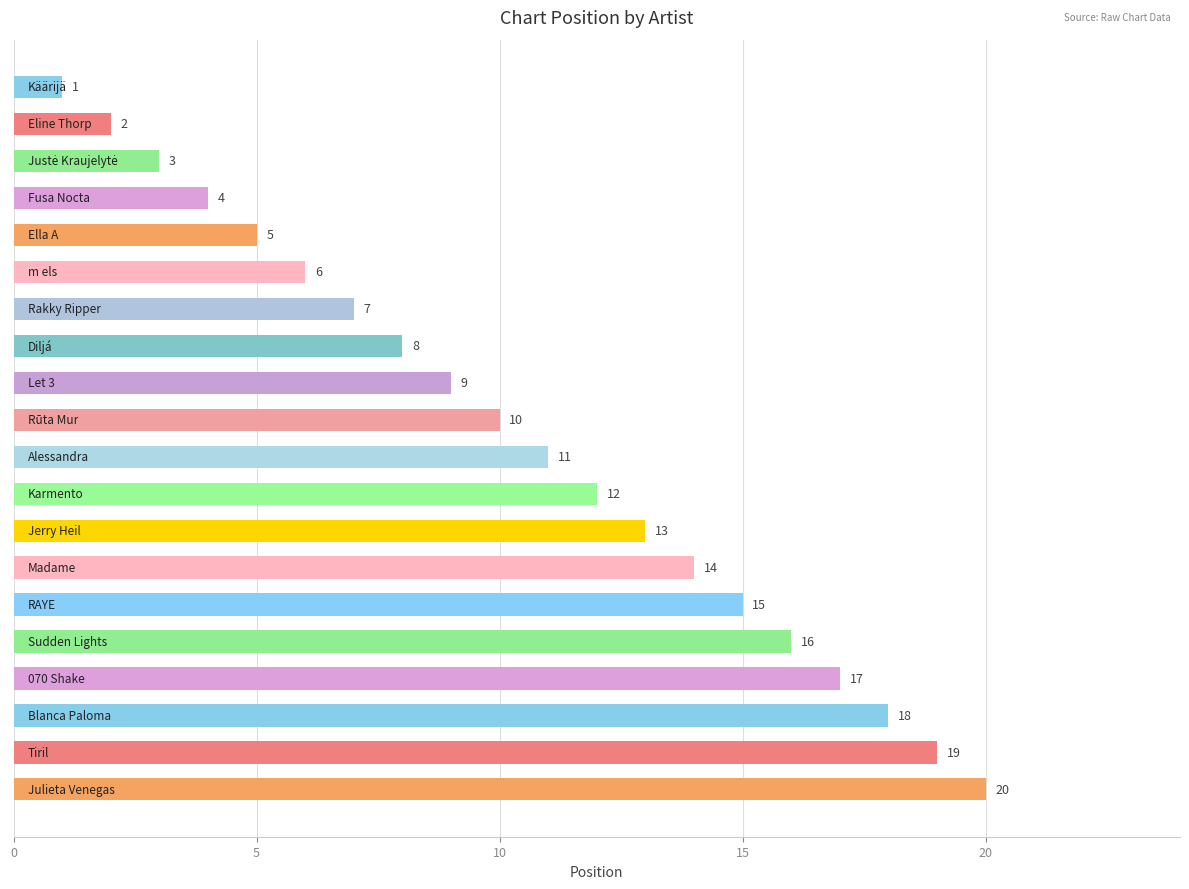

What is the greatest value displayed?

20